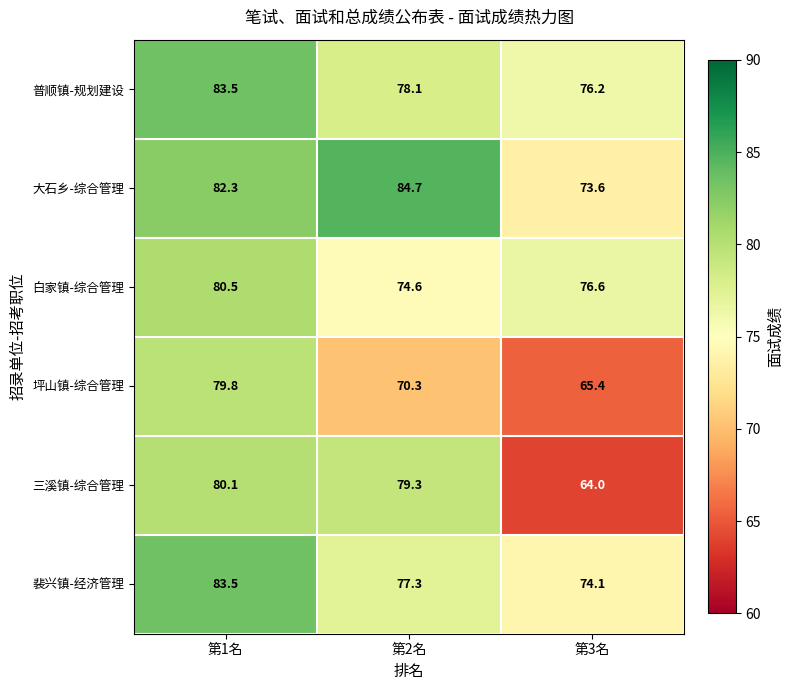

What is the difference between the highest and lowest values at 第3名?

12.6